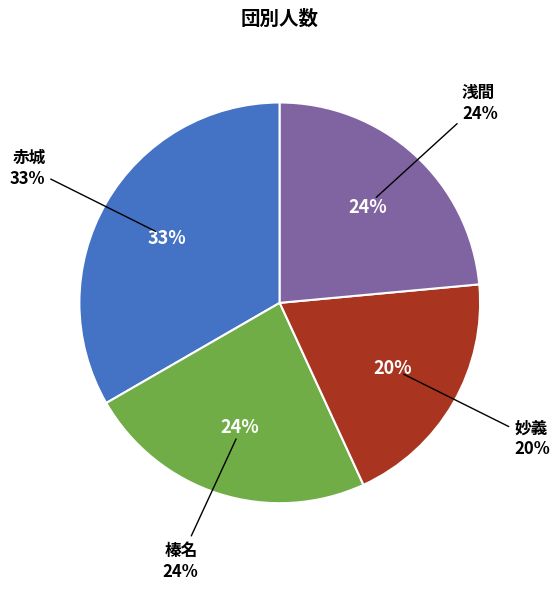

The 浅間 slice represents 24% of the pie. True or false?

True